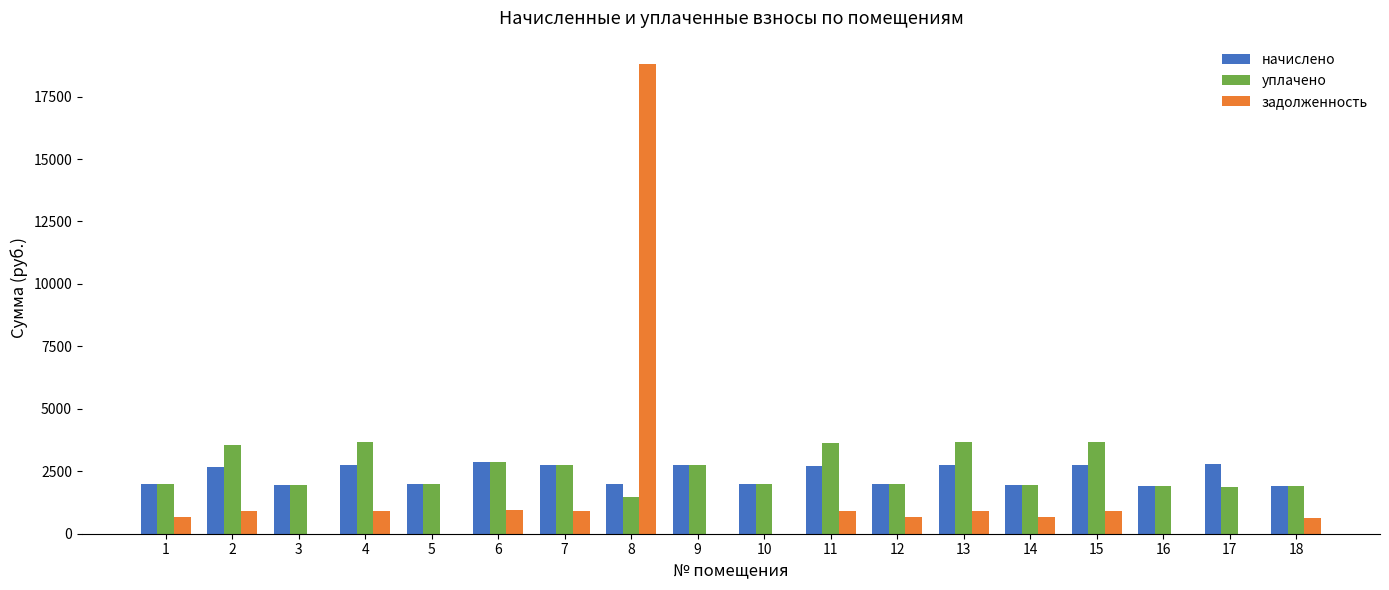

Does the chart contain stacked bars?

No